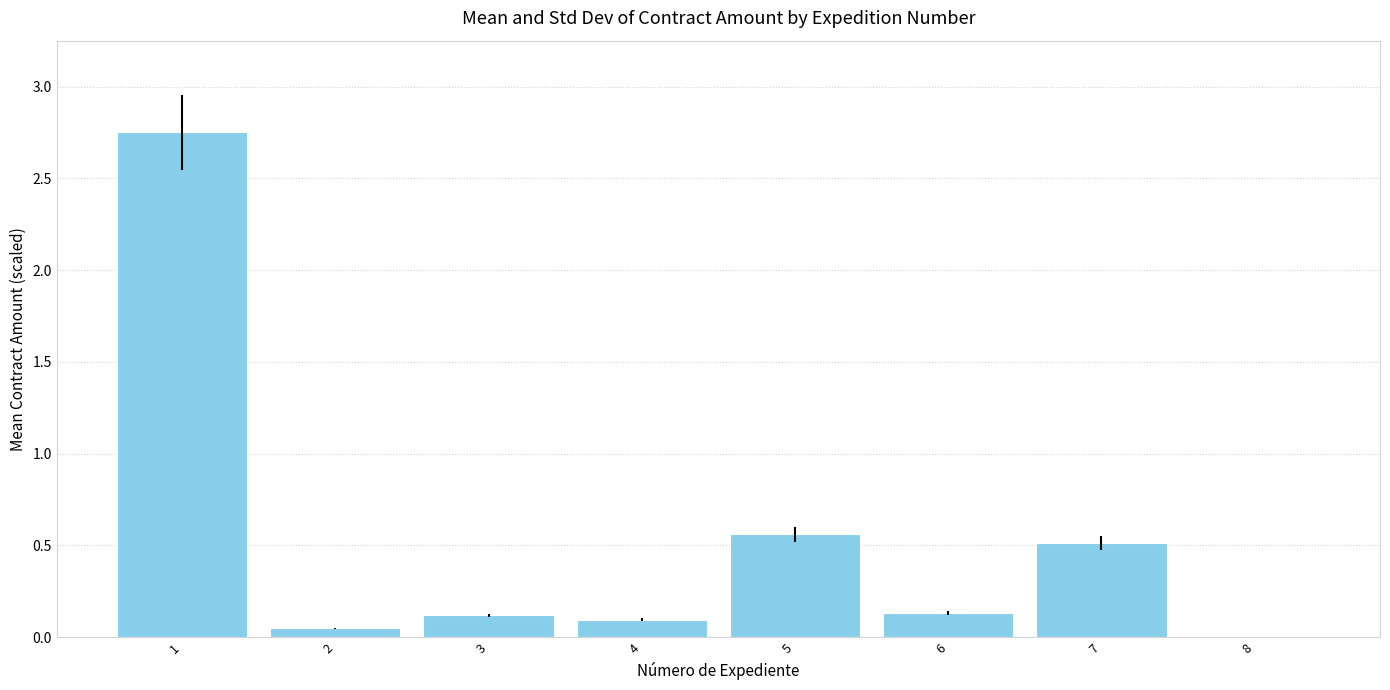

Is it true that the value at 7 is 0.5?

True